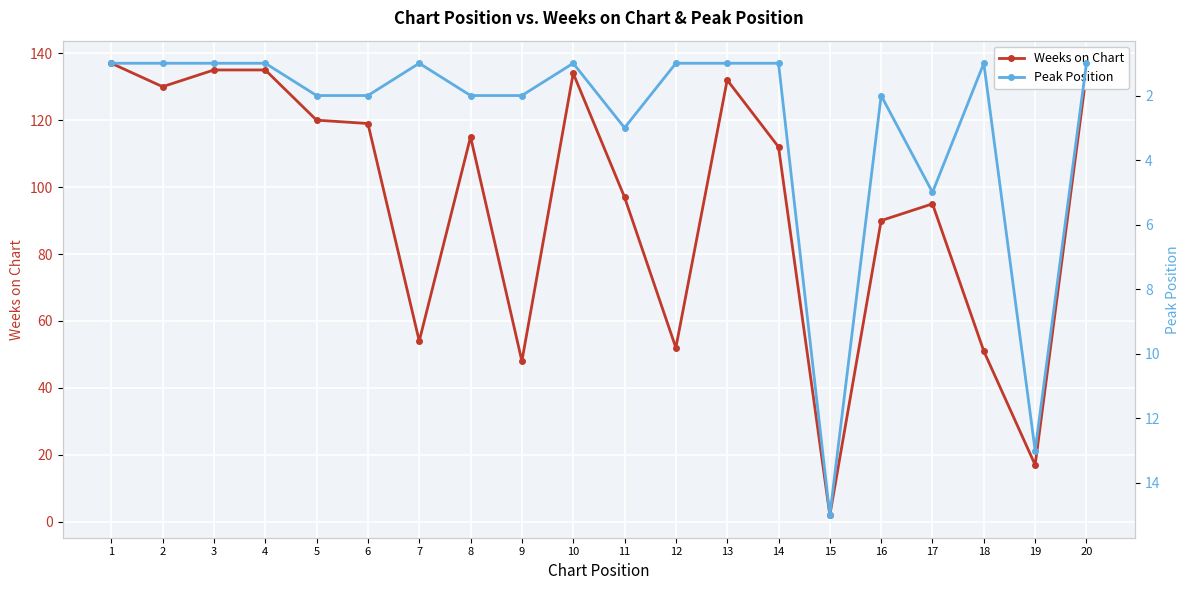

What is the minimum value for Peak Position?

1